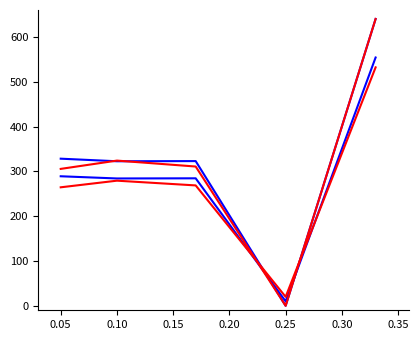

Does the chart have visible grid lines?

No